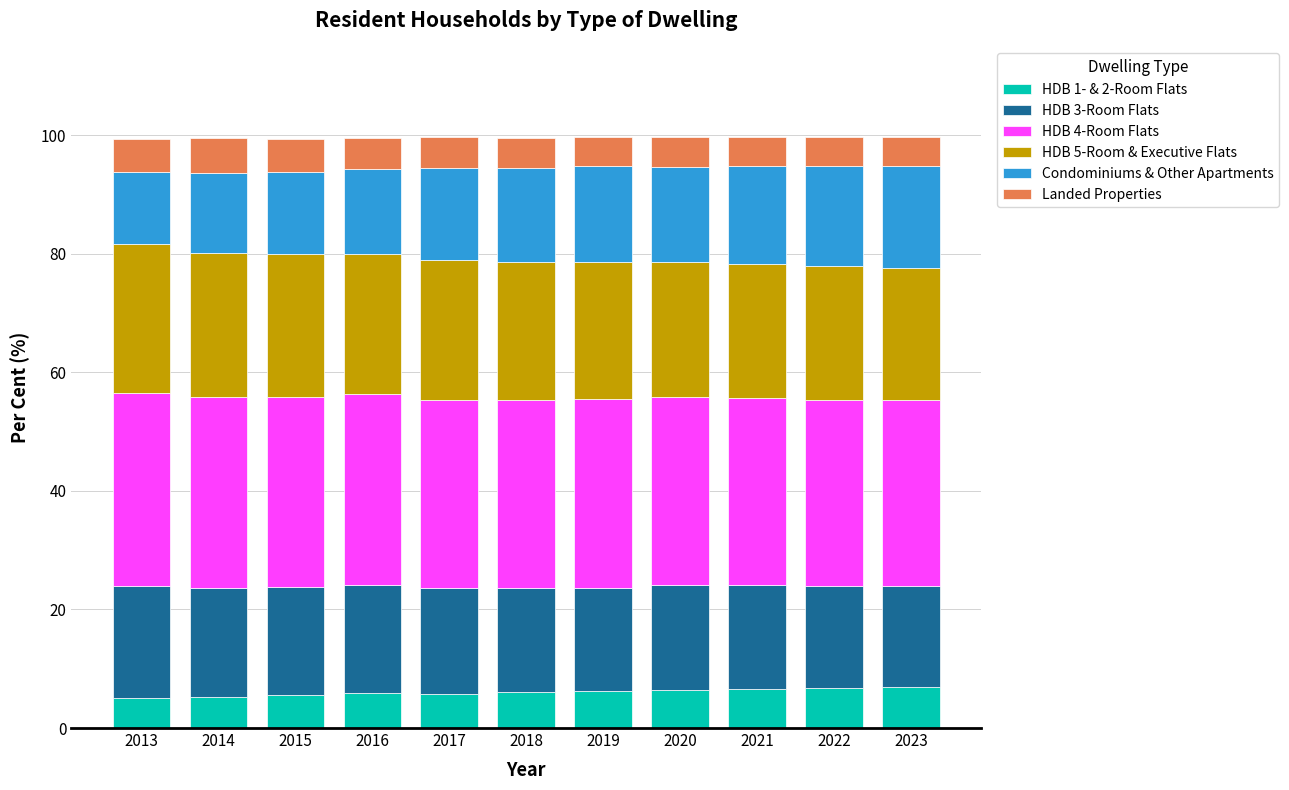

Is it true that HDB 1- & 2-Room Flats equals 6.6 at 2021?

True